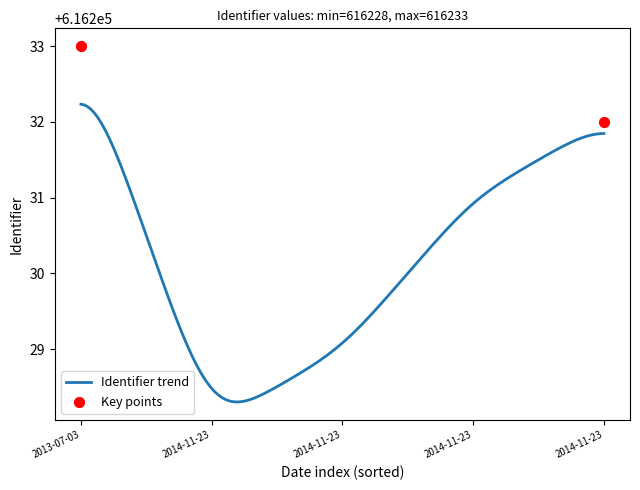

Approximately how many times larger is the value at 2013-07-03 15:04:16 compared to 2014-11-23 13:08:45?

1.0